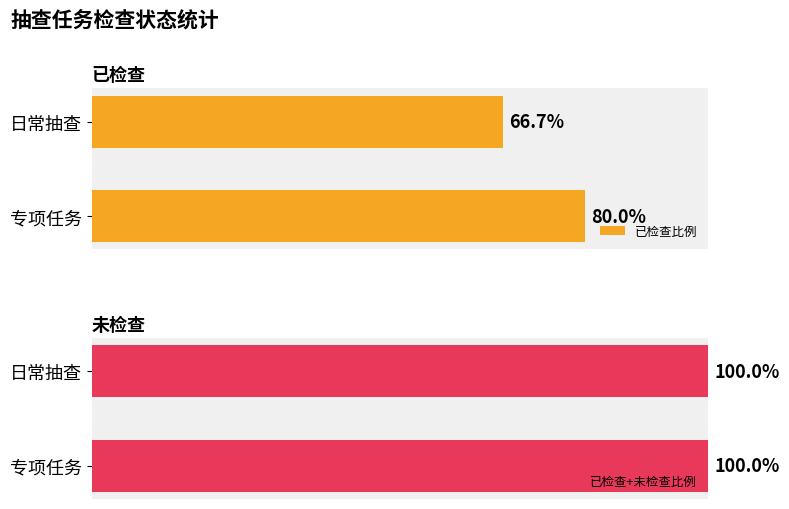

List the labels in order of 已检查比例 value, smallest first.

日常抽查, 专项任务